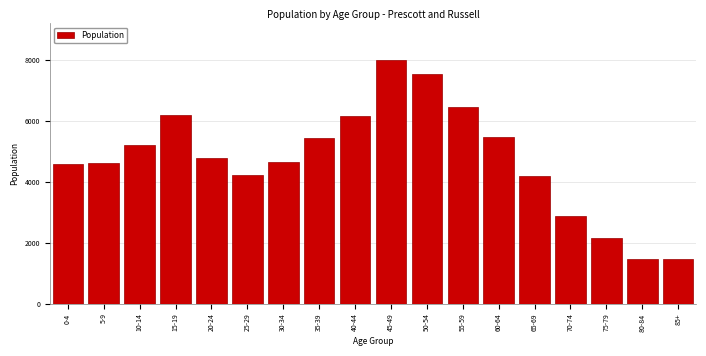

What is the greatest value displayed?

7995